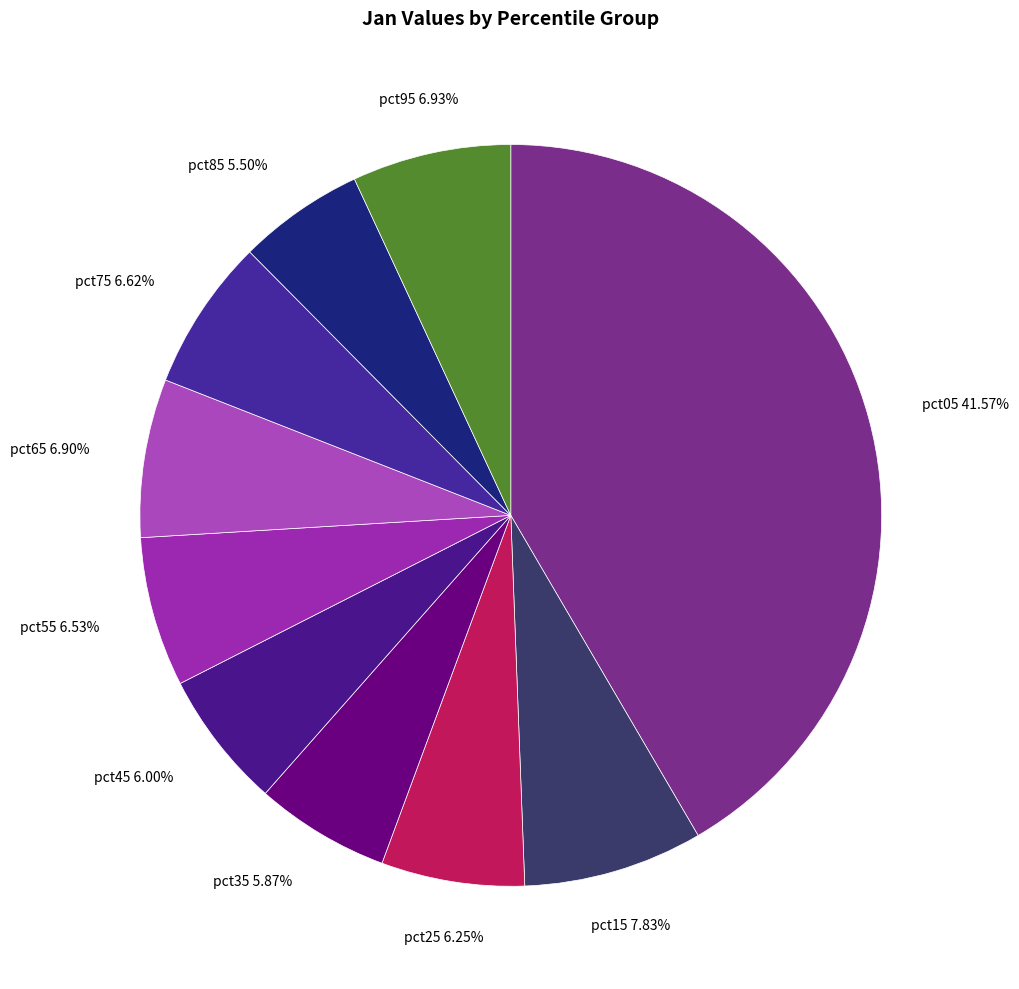

Is pct55 the majority of the pie?

No